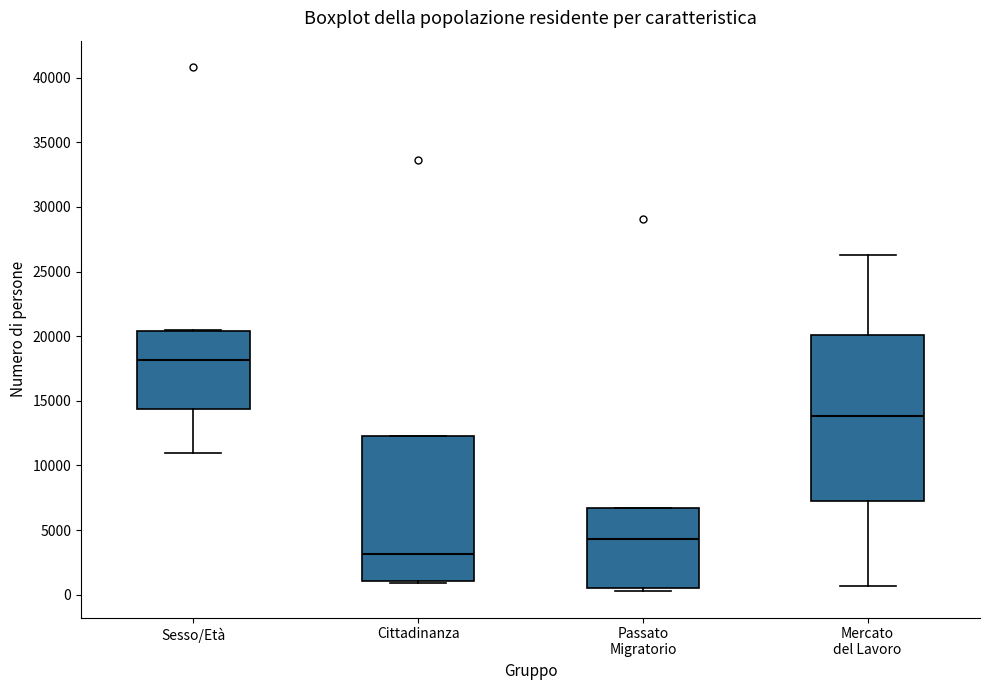

Reading left to right, transcribe this box plot: for each box, give where its median line is, the range the box spans, and where its two whiskers end, as read against the y-axis. The values are not printed on the chart, so give them approximately, as read against the axis.

Sesso/Età: median 18000, box 14500 to 20500, whiskers 11000 to 20500
Cittadinanza: median 3000, box 1000 to 12500, whiskers 1000 to 12500
Passato Migratorio: median 4500, box 500 to 6500, whiskers 500 (just below the box's lower edge) to 6500
Mercato del Lavoro: median 14000, box 7500 to 20000, whiskers 500 to 26500